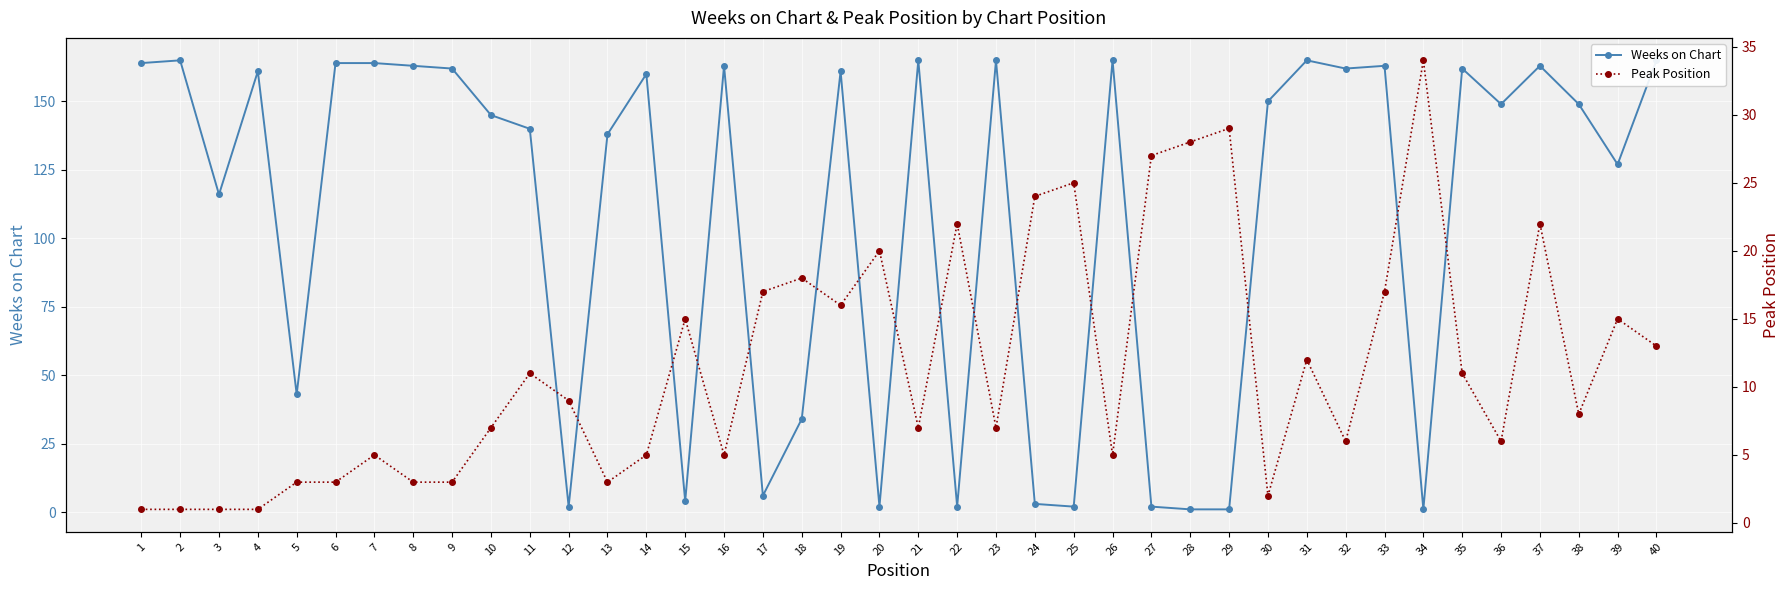

In Weeks on Chart, how many points are lower than both neighbors (excluding endpoints)?

12